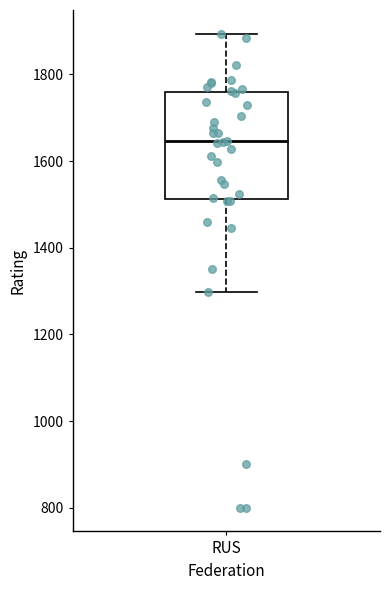

Where does the lower whisker of the box for RUS end on the y-axis? The values are not printed on the chart, so give them approximately, as read against the axis.

1300